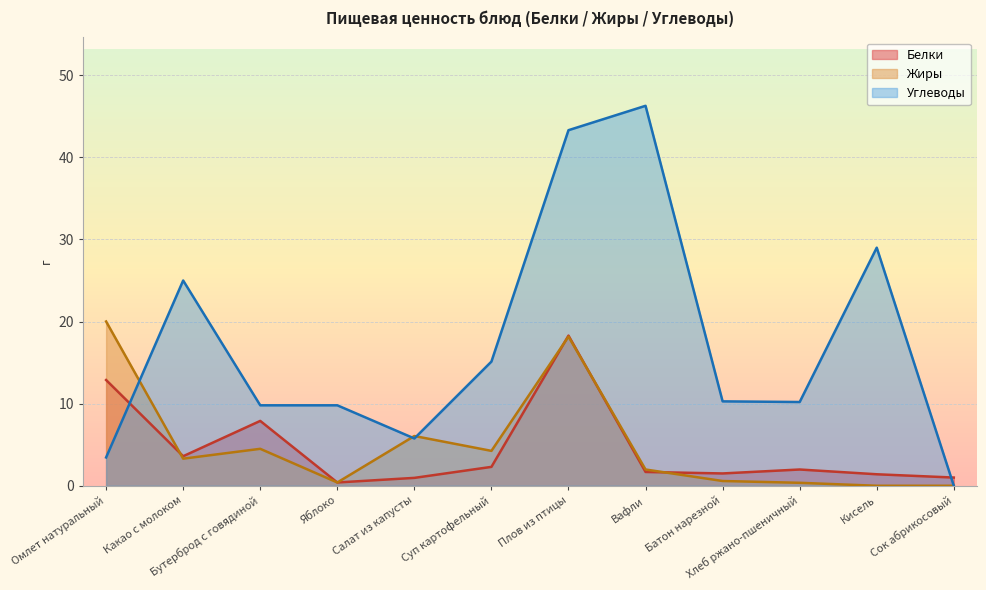

Between which two adjacent categories do Белки and Углеводы first intersect?

Омлет натуральный and Какао с молоком